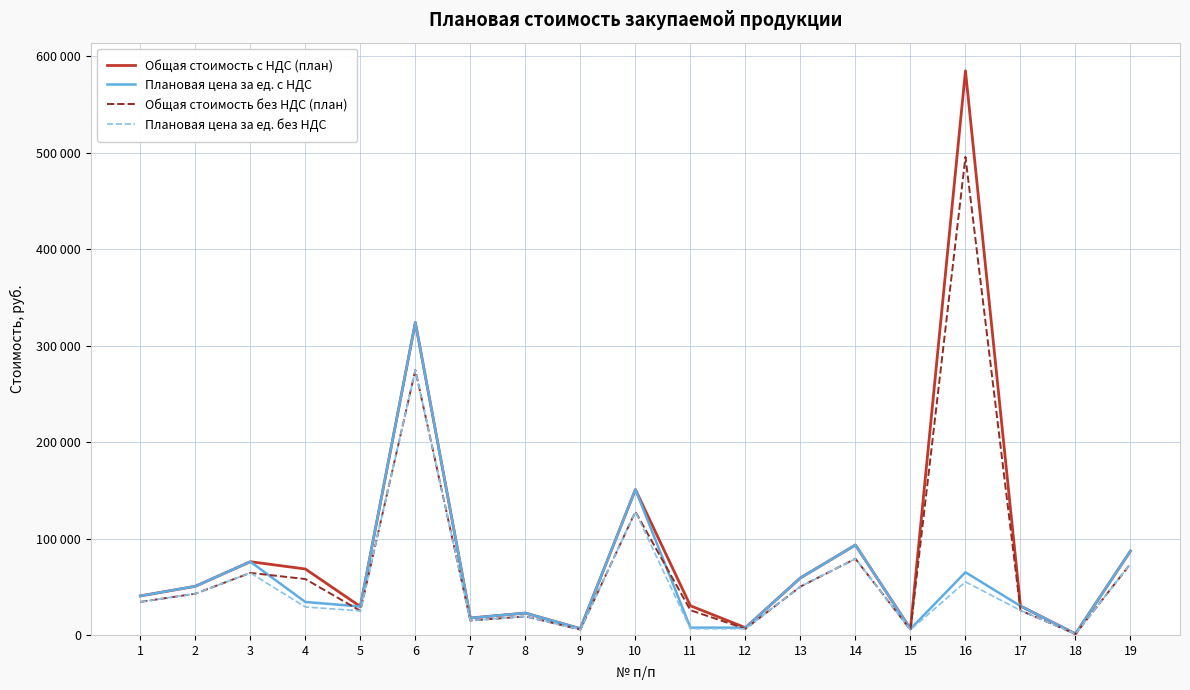

What is the value of the Плановая цена за ед. без НДС point at the 19th from the left?

73771.2